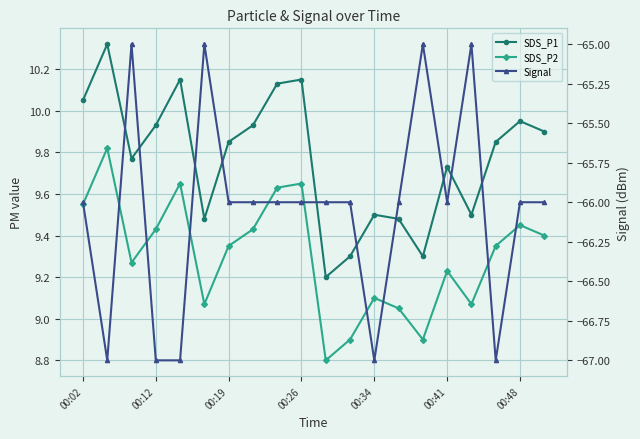

What is the sum of the SDS_P2 values at 19 and 8?

19.0